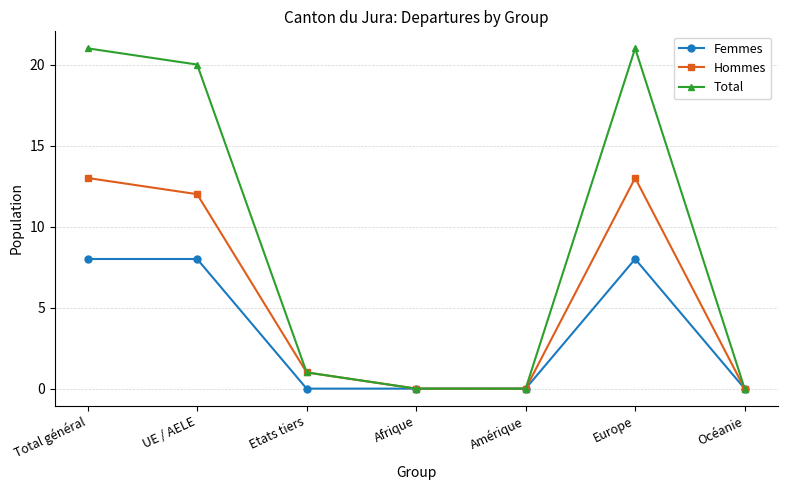

What position from the right is Amérique?

3